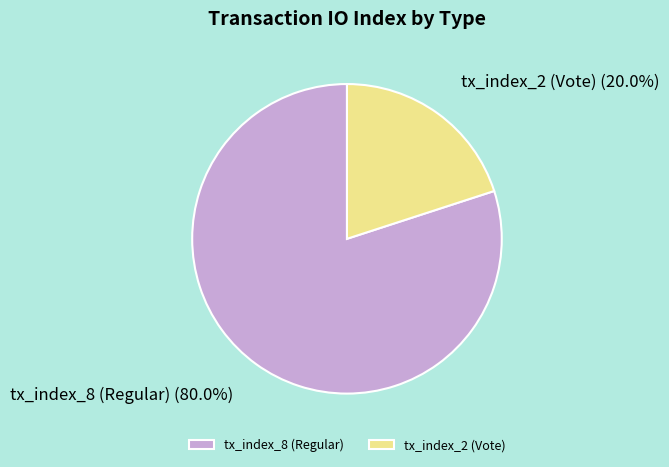

To the nearest percent, what is the combined percentage of tx_index_8 (Regular) and tx_index_2 (Vote)?

100%